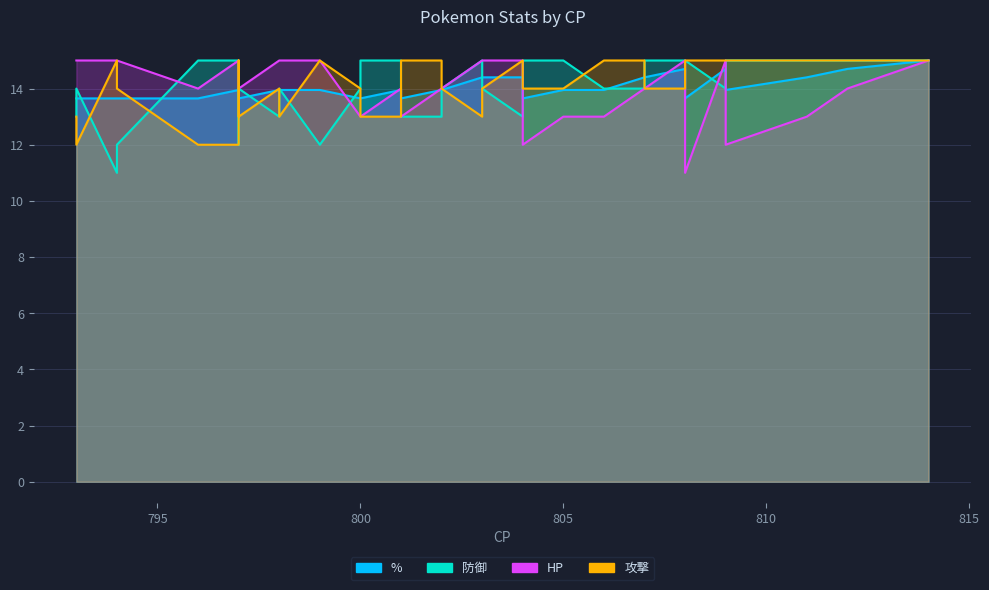

Reading left to right, transcribe all the data shown in this chart.

%: 793=13.7	793=13.7	794=13.7	794=13.7	796=13.7	797=14.0	797=13.7	797=13.7	797=13.7	798=14.0	798=14.0	799=14.0	800=13.7	800=13.7	801=14.0	801=13.7	802=14.0	802=14.0	803=14.4	803=14.4	804=14.4	804=13.7	804=13.7	805=14.0	806=14.0	807=14.4	807=14.4	808=14.7	808=13.7	809=14.7	809=14.0	811=14.4	812=14.7	814=15.0
防御: 793=13.0	793=14.0	794=11.0	794=12.0	796=15.0	797=15.0	797=12.0	797=13.0	797=14.0	798=13.0	798=14.0	799=12.0	800=14.0	800=15.0	801=15.0	801=13.0	802=13.0	802=14.0	803=15.0	803=14.0	804=13.0	804=14.0	804=15.0	805=15.0	806=14.0	807=14.0	807=15.0	808=15.0	808=15.0	809=14.0	809=15.0	811=15.0	812=15.0	814=15.0
HP: 793=15.0	793=15.0	794=15.0	794=15.0	796=14.0	797=15.0	797=14.0	797=14.0	797=14.0	798=15.0	798=15.0	799=15.0	800=13.0	800=13.0	801=14.0	801=13.0	802=14.0	802=14.0	803=15.0	803=15.0	804=15.0	804=12.0	804=12.0	805=13.0	806=13.0	807=14.0	807=14.0	808=15.0	808=11.0	809=15.0	809=12.0	811=13.0	812=14.0	814=15.0
攻撃: 793=13.0	793=12.0	794=15.0	794=14.0	796=12.0	797=12.0	797=15.0	797=14.0	797=13.0	798=14.0	798=13.0	799=15.0	800=14.0	800=13.0	801=13.0	801=15.0	802=15.0	802=14.0	803=13.0	803=14.0	804=15.0	804=15.0	804=14.0	805=14.0	806=15.0	807=15.0	807=14.0	808=14.0	808=15.0	809=15.0	809=15.0	811=15.0	812=15.0	814=15.0